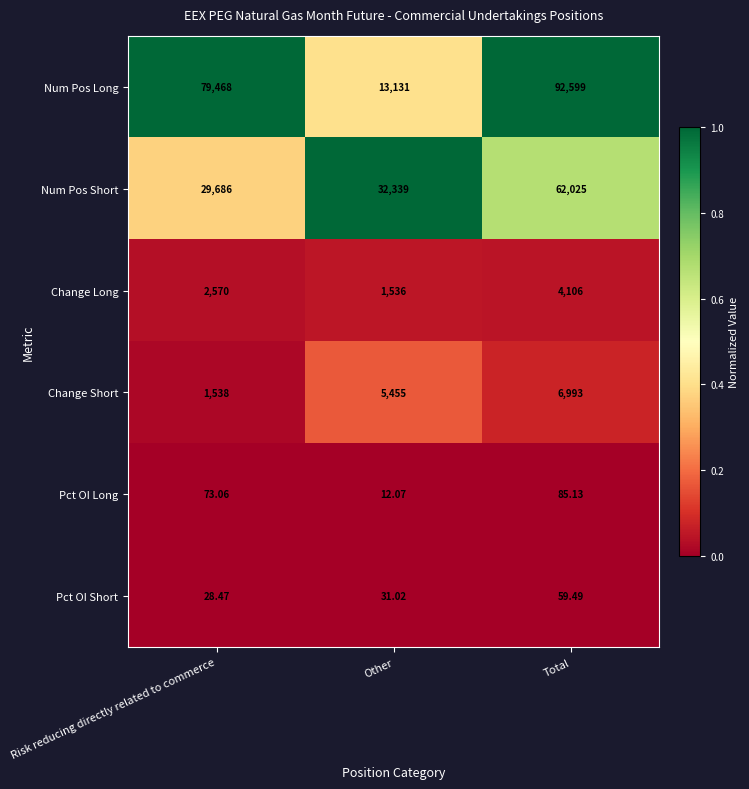

Which series has the largest total across all categories?

Num Pos Long